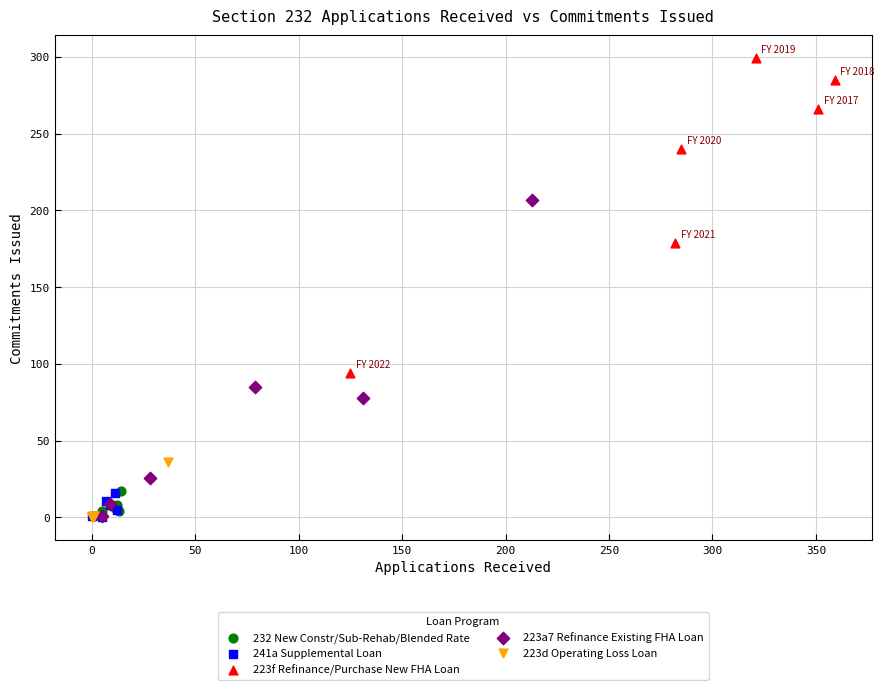

Which series reaches the maximum Y coordinate?

223f Refinance/Purchase New FHA Loan